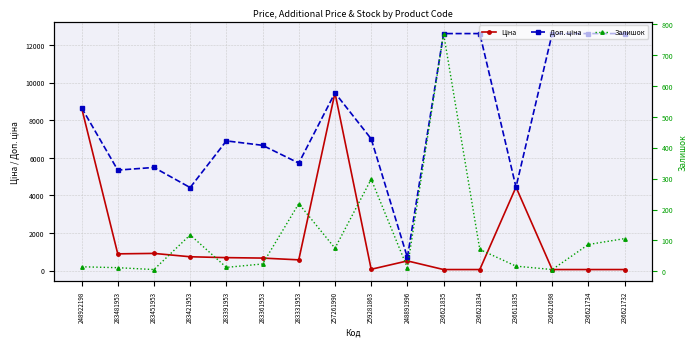

What is the sum of all Ціна values?

27907.3